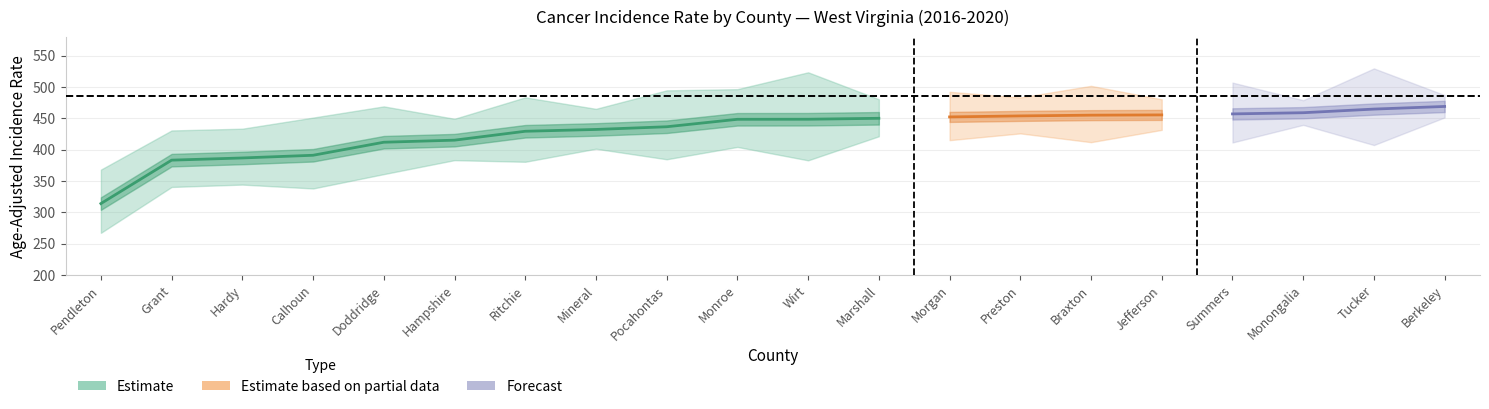

Reading left to right, transcribe all the data shown in this chart.

rate: Pendleton=314.0	Grant=383.3	Hardy=386.8	Calhoun=391.1	Doddridge=411.9	Hampshire=415.2	Ritchie=429.4	Mineral=432.3	Pocahontas=436.6	Monroe=448.5	Wirt=448.6	Marshall=450.1	Morgan=452.3	Preston=453.9	Braxton=455.1	Jefferson=455.5	Summers=457.1	Monongalia=459.0	Tucker=464.8	Berkeley=469.0
lower_ci: Pendleton=267.3	Grant=340.5	Hardy=344.3	Calhoun=338.1	Doddridge=361.0	Hampshire=383.3	Ritchie=380.7	Mineral=401.5	Pocahontas=384.7	Monroe=404.4	Wirt=383.0	Marshall=421.4	Morgan=415.2	Preston=426.0	Braxton=412.0	Jefferson=431.6	Summers=411.5	Monongalia=439.6	Tucker=407.4	Berkeley=451.5
upper_ci: Pendleton=368.2	Grant=430.7	Hardy=433.5	Calhoun=451.2	Doddridge=469.1	Hampshire=449.3	Ritchie=483.5	Mineral=465.2	Pocahontas=494.7	Monroe=496.6	Wirt=523.5	Marshall=480.5	Morgan=492.4	Preston=483.4	Braxton=501.9	Jefferson=480.4	Summers=507.1	Monongalia=479.0	Tucker=529.7	Berkeley=487.1
wv_state: Pendleton=486.4	Grant=486.4	Hardy=486.4	Calhoun=486.4	Doddridge=486.4	Hampshire=486.4	Ritchie=486.4	Mineral=486.4	Pocahontas=486.4	Monroe=486.4	Wirt=486.4	Marshall=486.4	Morgan=486.4	Preston=486.4	Braxton=486.4	Jefferson=486.4	Summers=486.4	Monongalia=486.4	Tucker=486.4	Berkeley=486.4
us_avg: Pendleton=461.9	Grant=461.9	Hardy=461.9	Calhoun=461.9	Doddridge=461.9	Hampshire=461.9	Ritchie=461.9	Mineral=461.9	Pocahontas=461.9	Monroe=461.9	Wirt=461.9	Marshall=461.9	Morgan=461.9	Preston=461.9	Braxton=461.9	Jefferson=461.9	Summers=461.9	Monongalia=461.9	Tucker=461.9	Berkeley=461.9